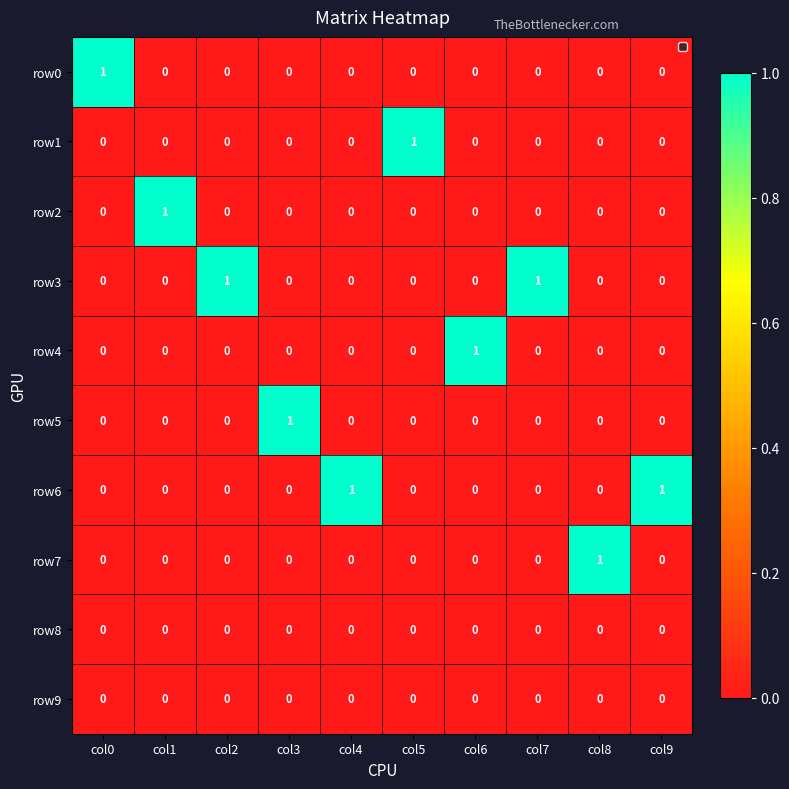

At how many categories does at least one series exceed 0?

10